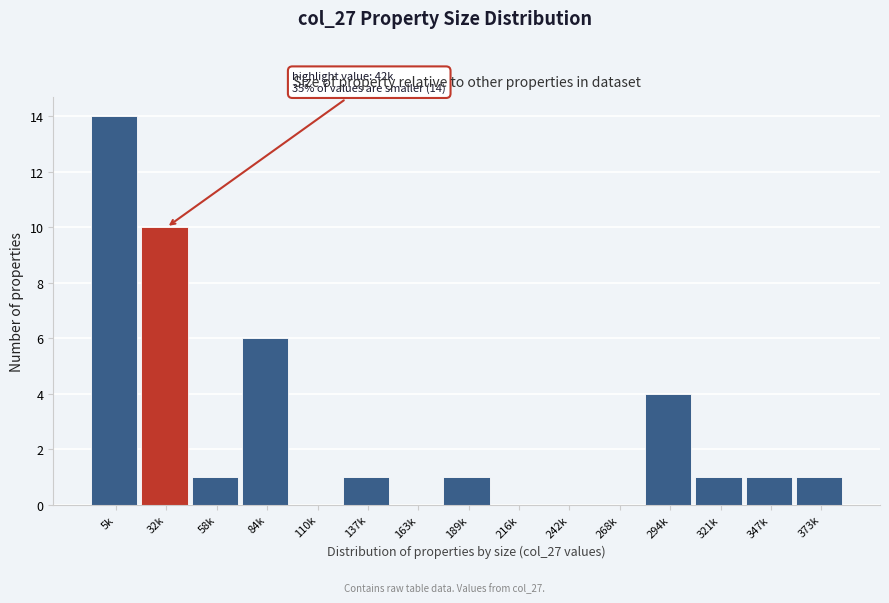

The chart shows a value of 15 at 32k. True or false?

False